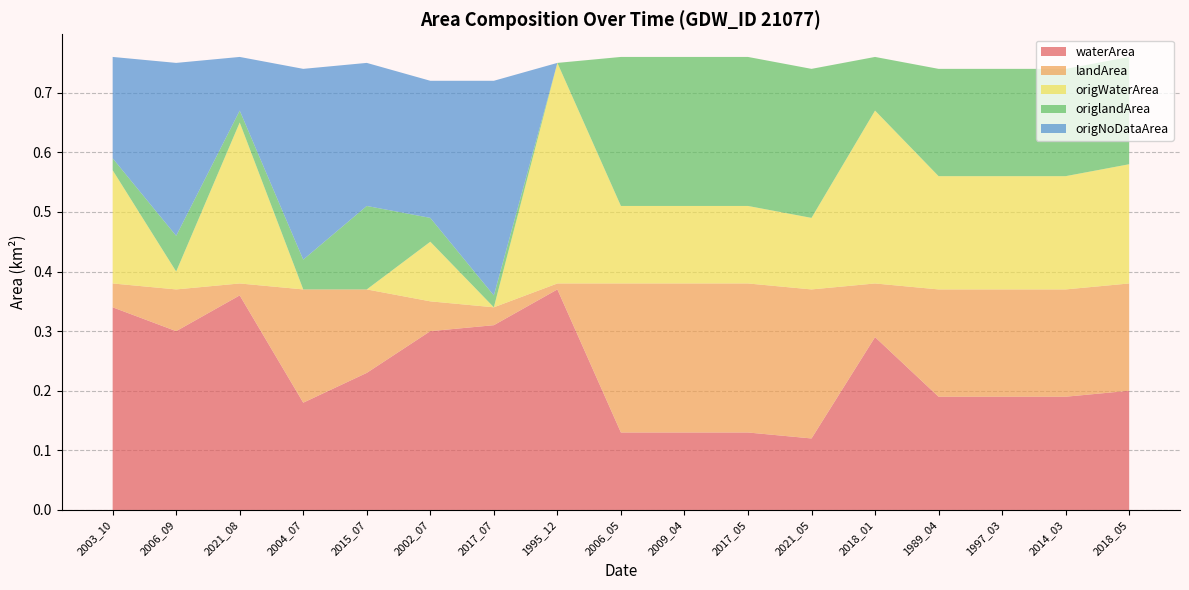

Reading right to left, transcribe all the data shown in this chart.

waterArea: 2018_05=0.2	2014_03=0.2	1997_03=0.2	1989_04=0.2	2018_01=0.3	2021_05=0.1	2017_05=0.1	2009_04=0.1	2006_05=0.1	1995_12=0.4	2017_07=0.3	2002_07=0.3	2015_07=0.2	2004_07=0.2	2021_08=0.4	2006_09=0.3	2003_10=0.3
landArea: 2018_05=0.2	2014_03=0.2	1997_03=0.2	1989_04=0.2	2018_01=0.1	2021_05=0.2	2017_05=0.2	2009_04=0.2	2006_05=0.2	1995_12=0.0	2017_07=0.0	2002_07=0.1	2015_07=0.1	2004_07=0.2	2021_08=0.0	2006_09=0.1	2003_10=0.0
origWaterArea: 2018_05=0.2	2014_03=0.2	1997_03=0.2	1989_04=0.2	2018_01=0.3	2021_05=0.1	2017_05=0.1	2009_04=0.1	2006_05=0.1	1995_12=0.4	2017_07=0.0	2002_07=0.1	2015_07=0.0	2004_07=0.0	2021_08=0.3	2006_09=0.0	2003_10=0.2
origlandArea: 2018_05=0.2	2014_03=0.2	1997_03=0.2	1989_04=0.2	2018_01=0.1	2021_05=0.2	2017_05=0.2	2009_04=0.2	2006_05=0.2	1995_12=0.0	2017_07=0.0	2002_07=0.0	2015_07=0.1	2004_07=0.1	2021_08=0.0	2006_09=0.1	2003_10=0.0
origNoDataArea: 2018_05=0.0	2014_03=0.0	1997_03=0.0	1989_04=0.0	2018_01=0.0	2021_05=0.0	2017_05=0.0	2009_04=0.0	2006_05=0.0	1995_12=0.0	2017_07=0.4	2002_07=0.2	2015_07=0.2	2004_07=0.3	2021_08=0.1	2006_09=0.3	2003_10=0.2